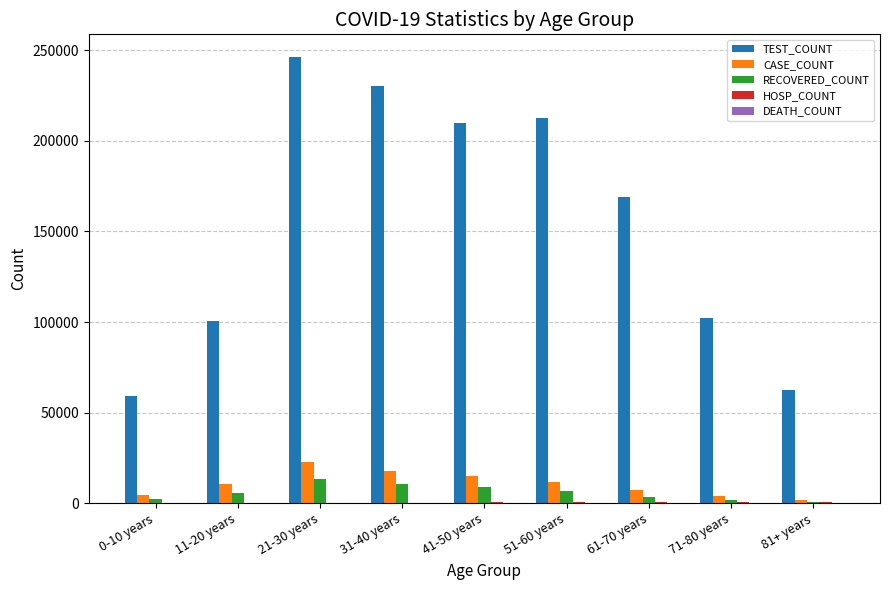

Which series changed the most between 71-80 years and 81+ years?

TEST_COUNT